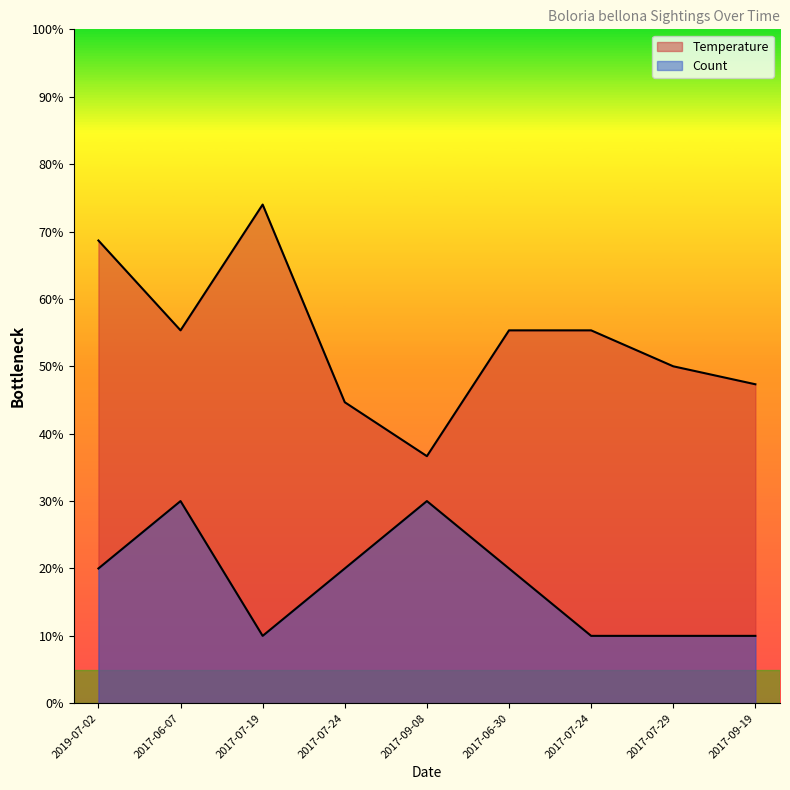

Rank the series by their average value, from highest to lowest.

Temperature, Count